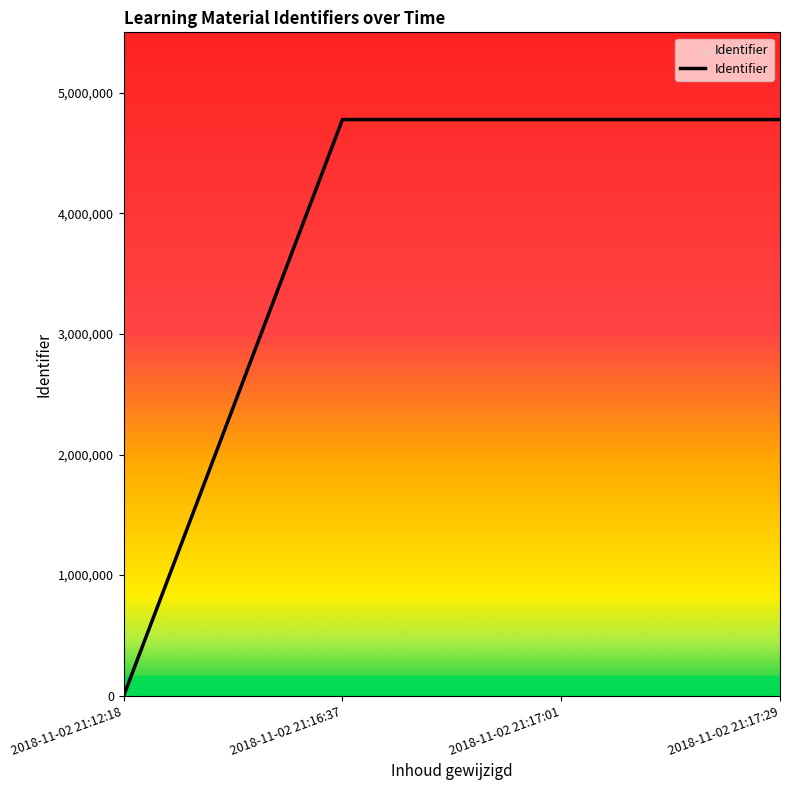

Between 2018-11-02 21:17:29 and 2018-11-02 21:12:18, which is larger?

2018-11-02 21:17:29